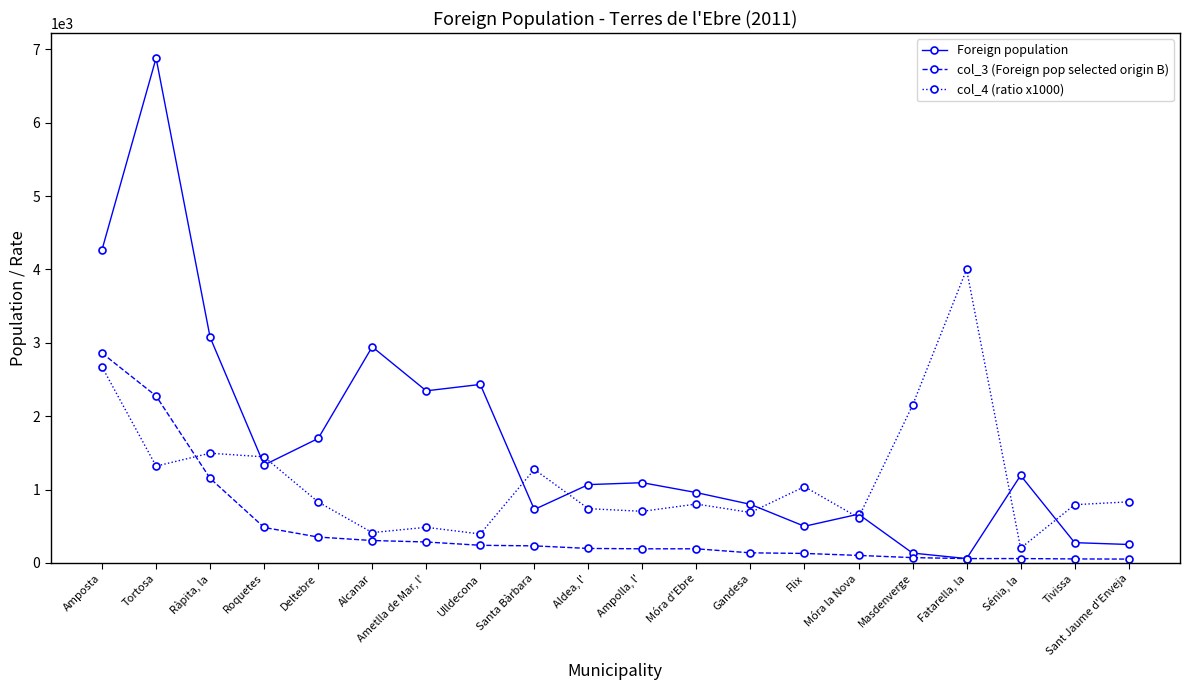

What position from the right is Roquetes?

17